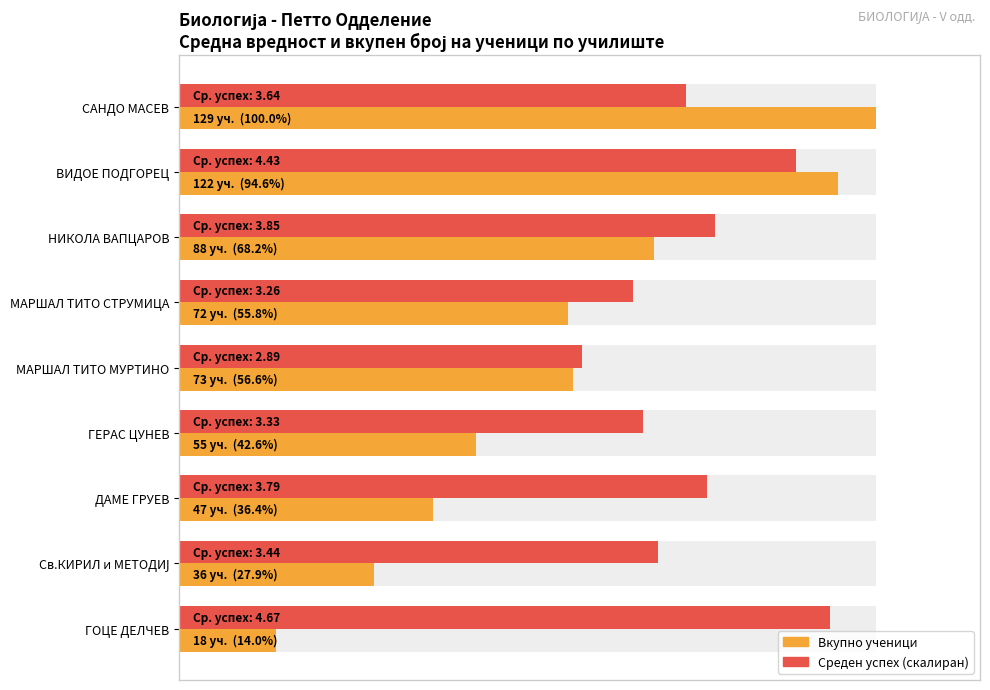

Does the chart contain stacked bars?

No